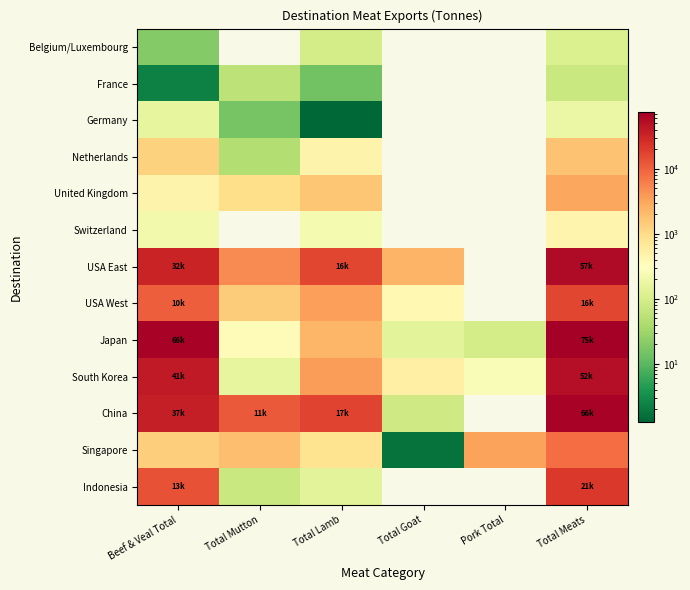

How many data points does each series have?

6